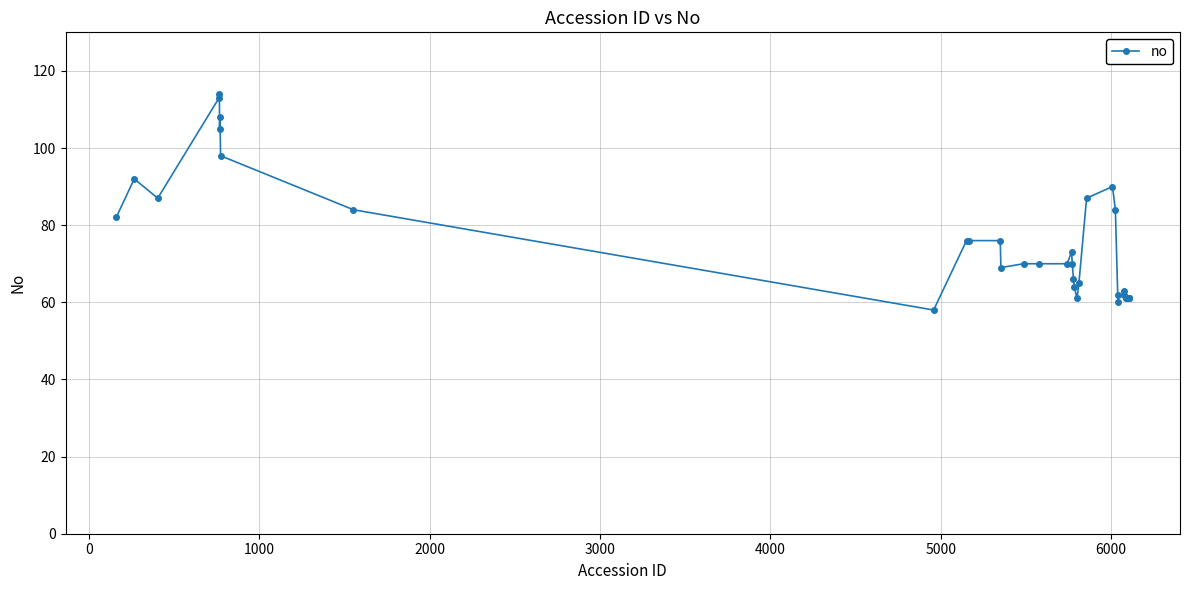

What is the sum of all values?

2965